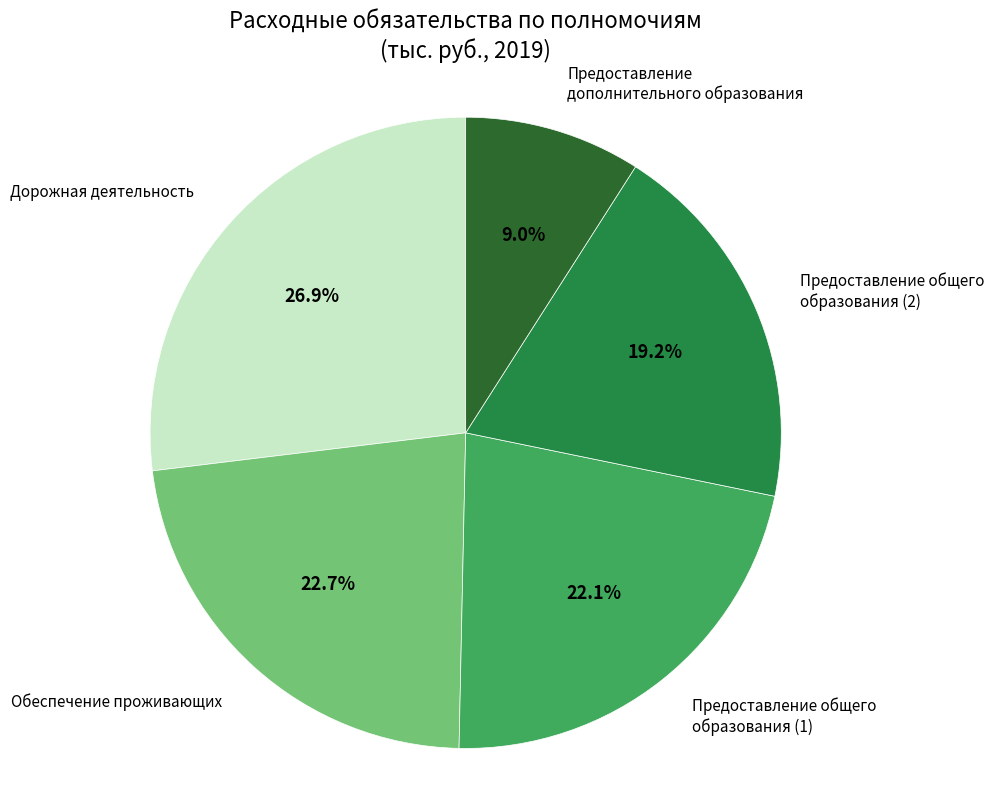

How many segments does this pie chart have?

5